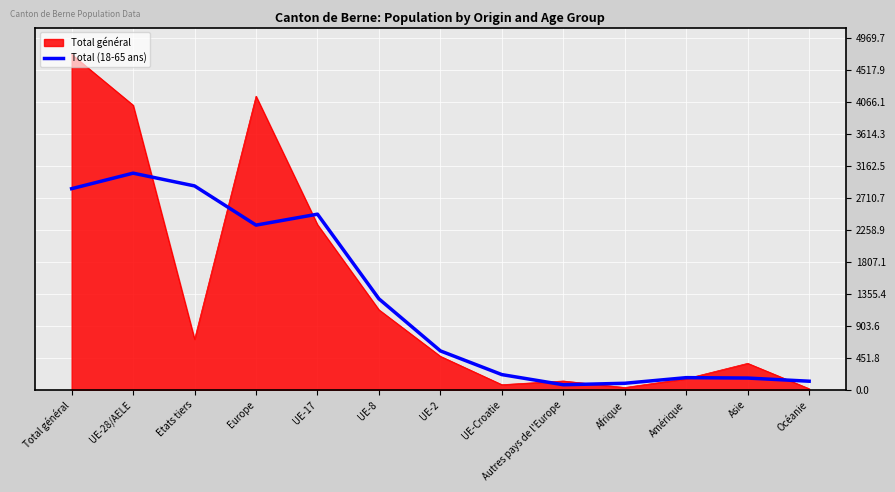

What is the maximum value for Total (18-65 ans)?

3058.0